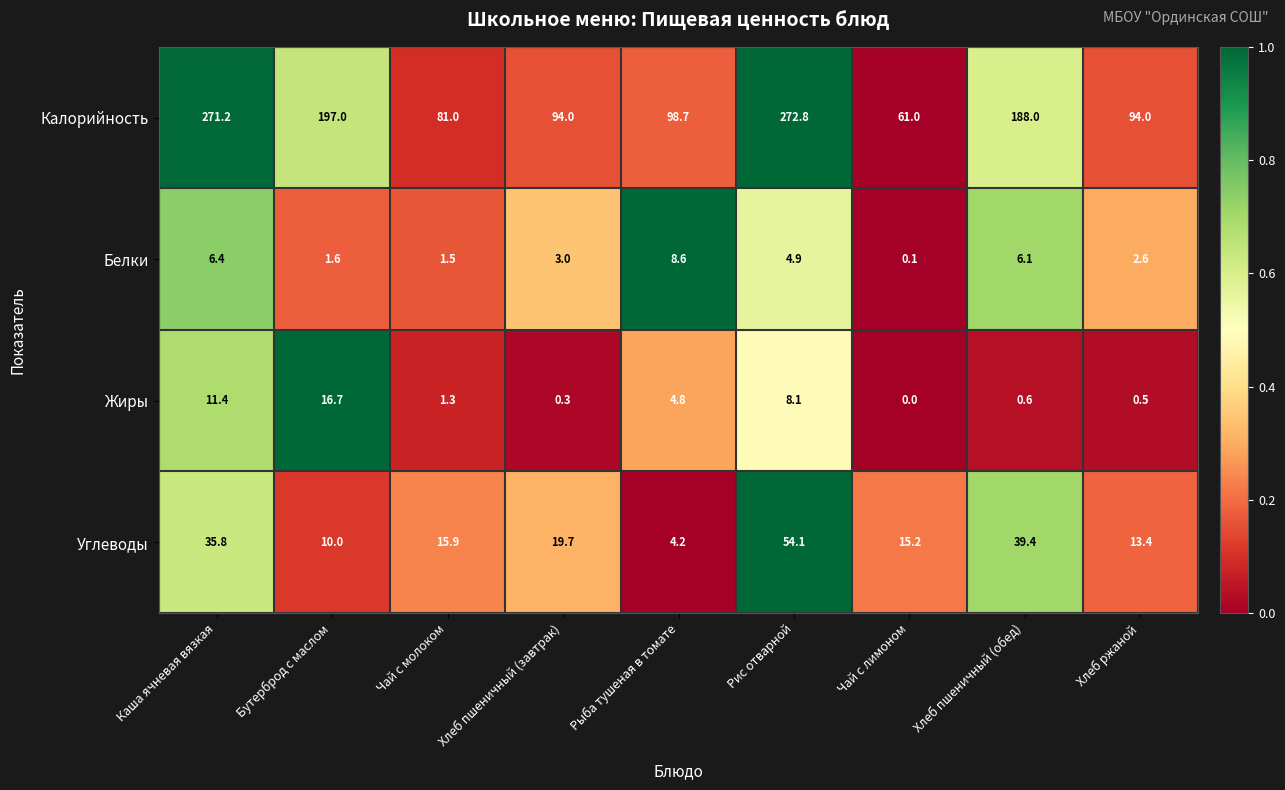

The value of Углеводы at Чай с лимоном is 15.2. True or false?

True